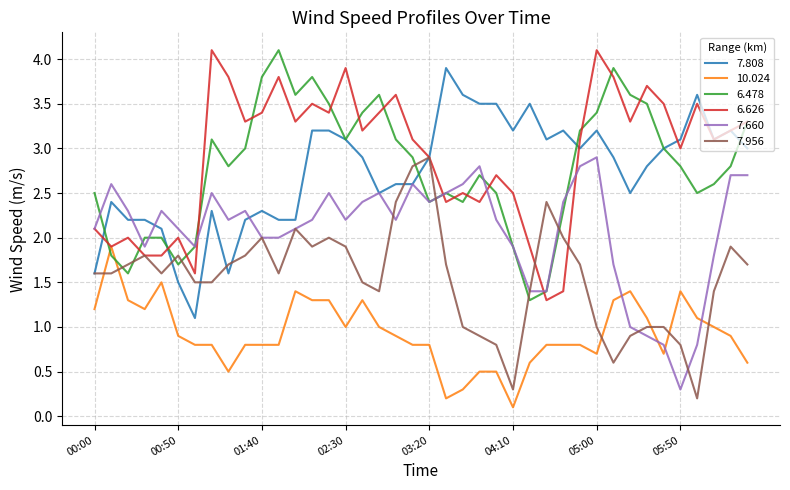

True or false: 6.478 and 7.956 intersect in this chart.

True